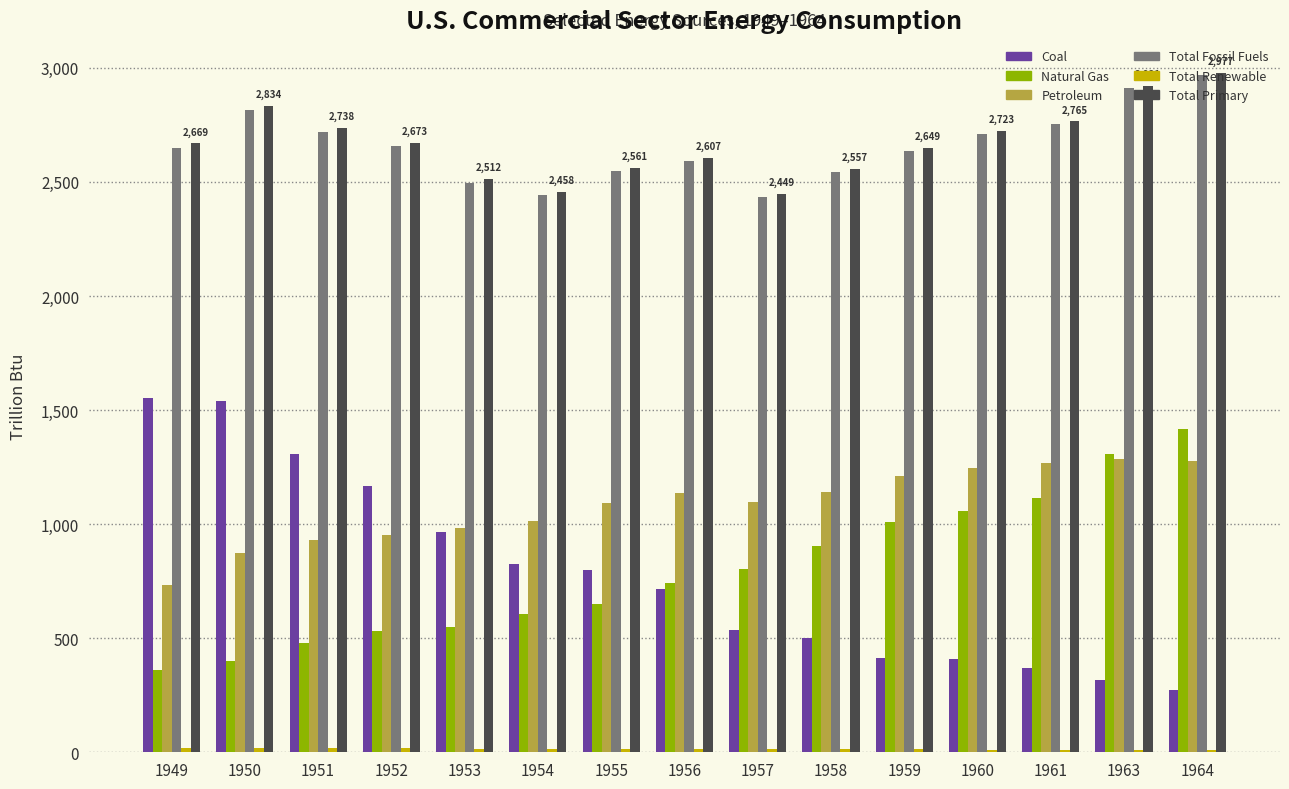

Is the value of Total Fossil Fuels at 1952 greater than the value of Total Primary at 1958?

Yes